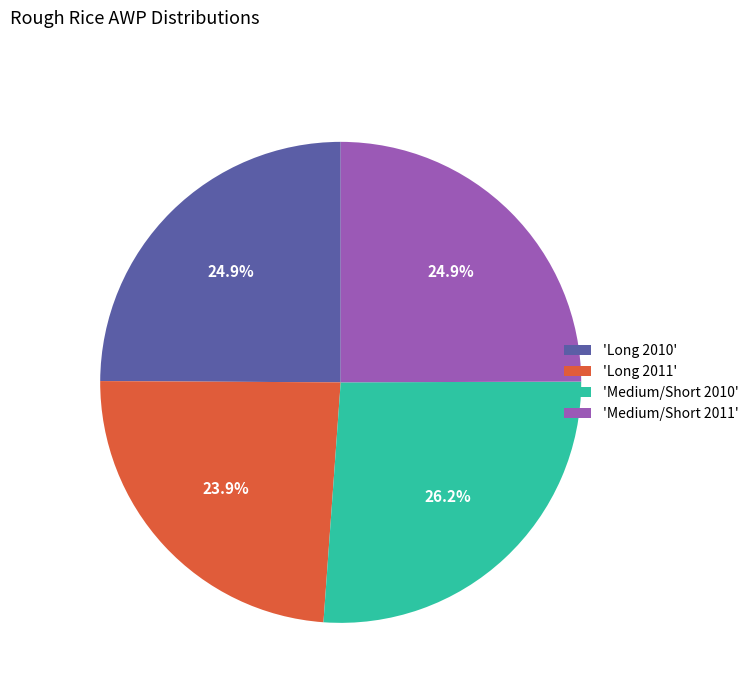

Which category has the smallest portion of the pie?

'Long 2011'